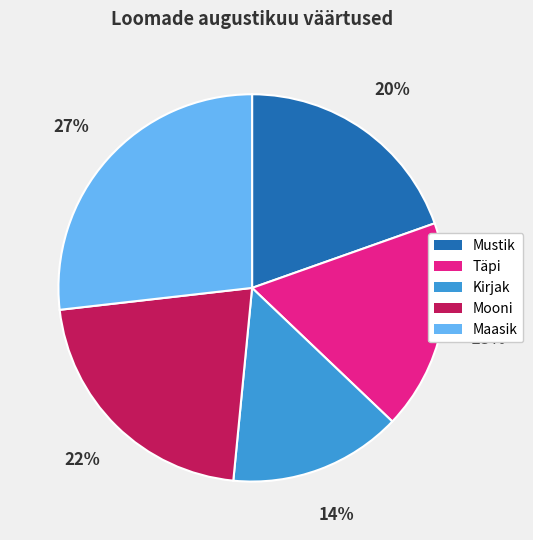

To the nearest percent, what portion does Kirjak represent?

14%